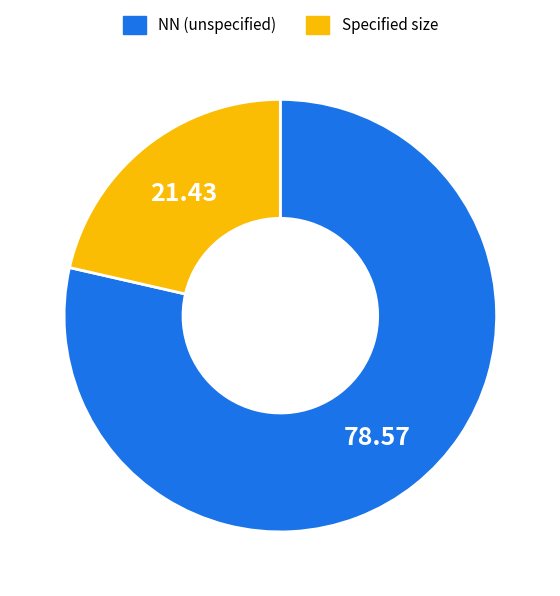

Which slice is the smallest?

Specified size